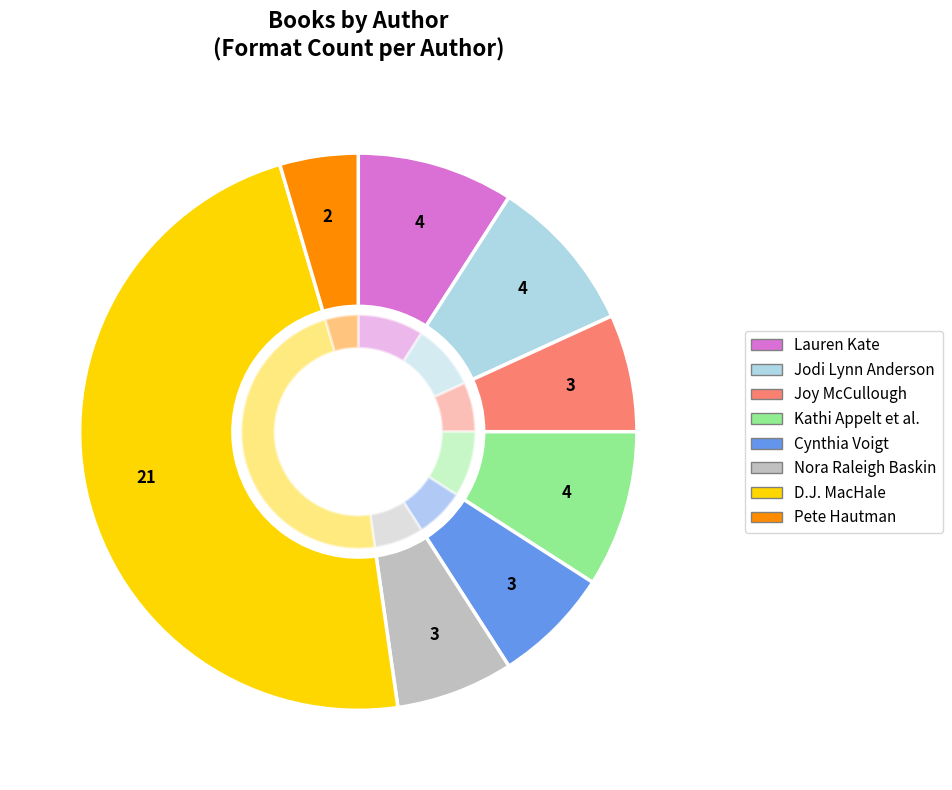

Count the number of slices in the pie.

8